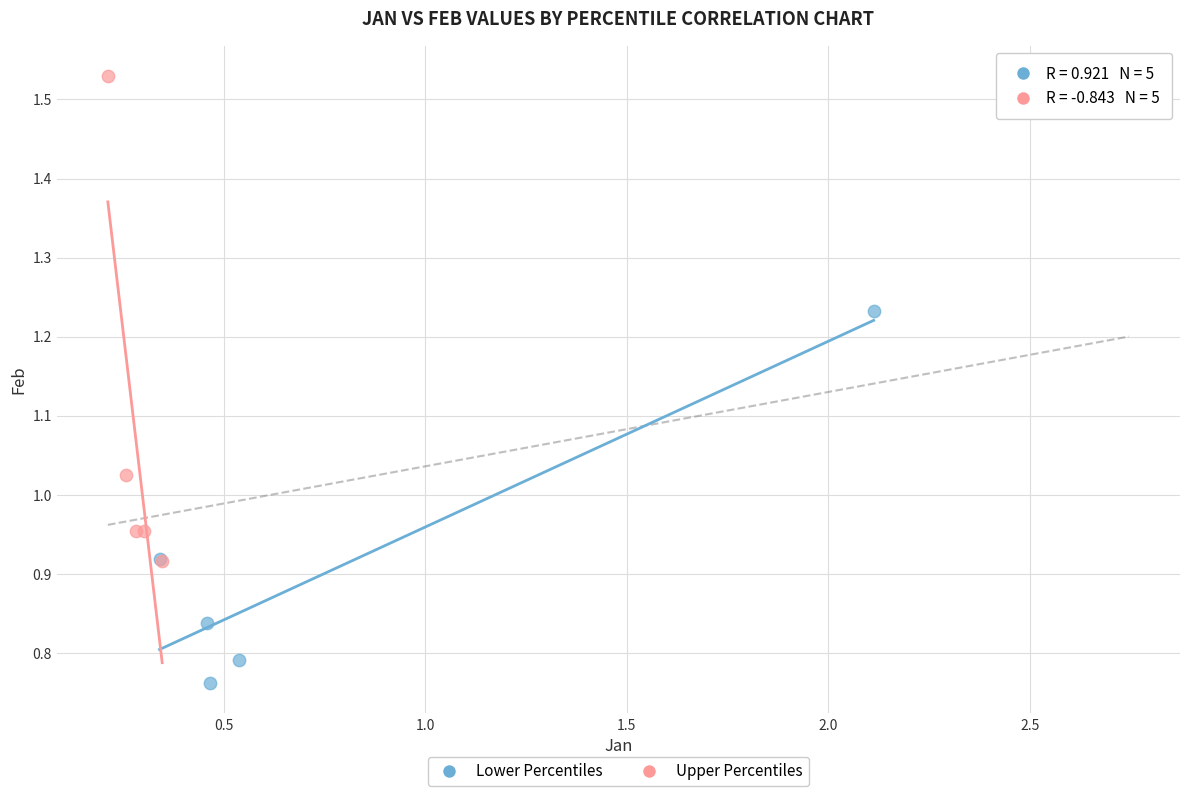

Which series reaches the minimum Y coordinate?

Lower Percentiles